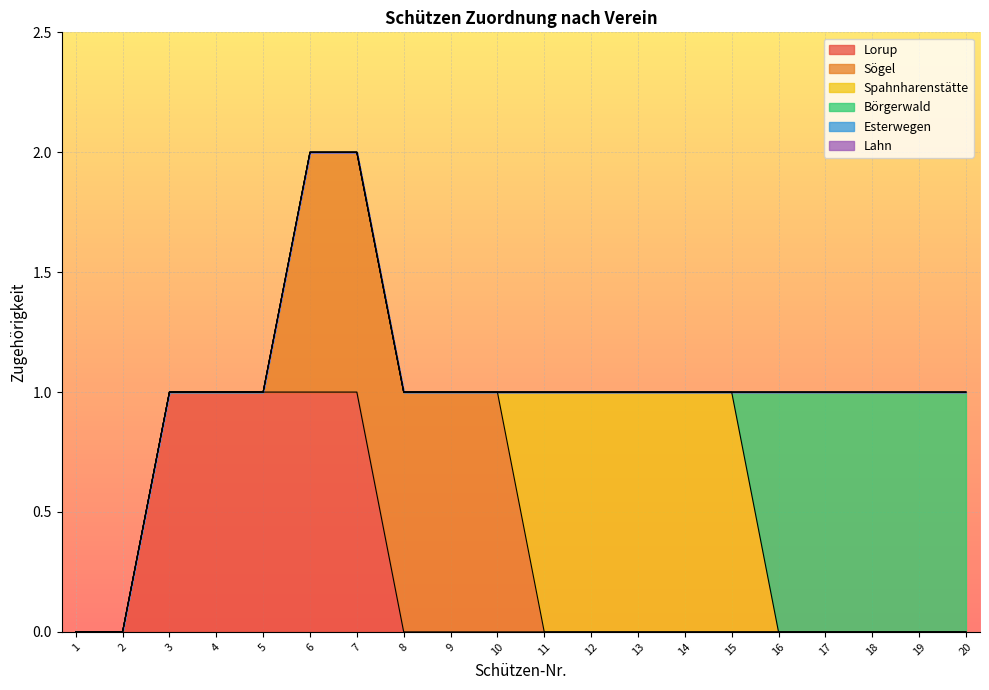

What is the greatest value displayed?

1